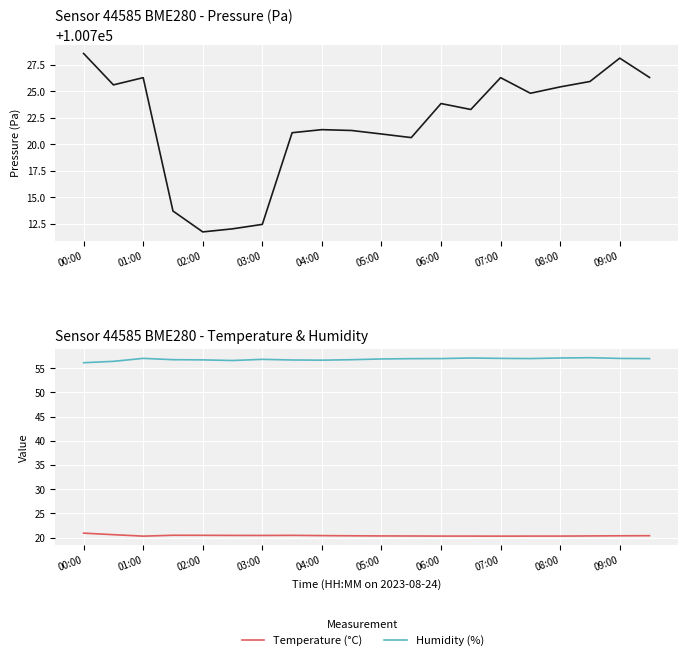

What is the label of the 20th point from the right?

00:00